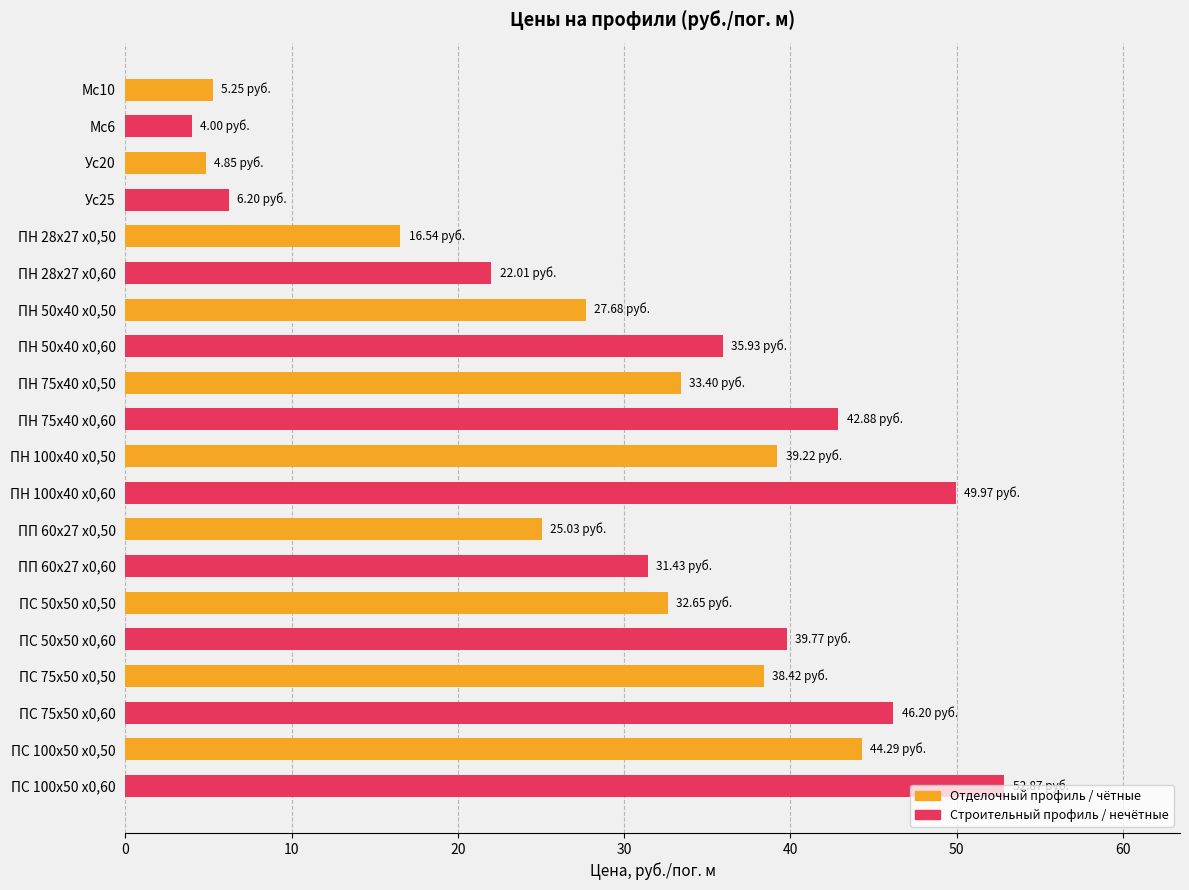

What is the maximum value shown in the chart?

52.9